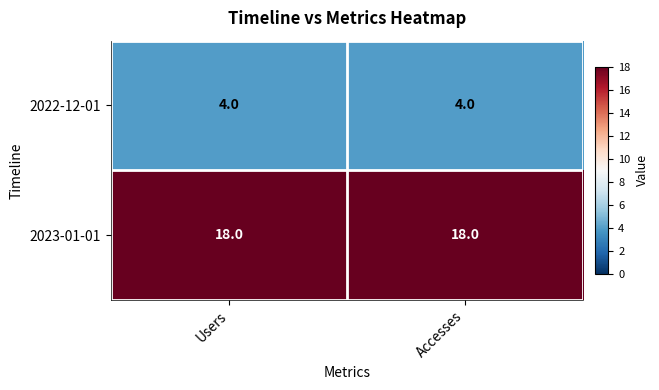

What is the difference between the highest and lowest values at Users?

14